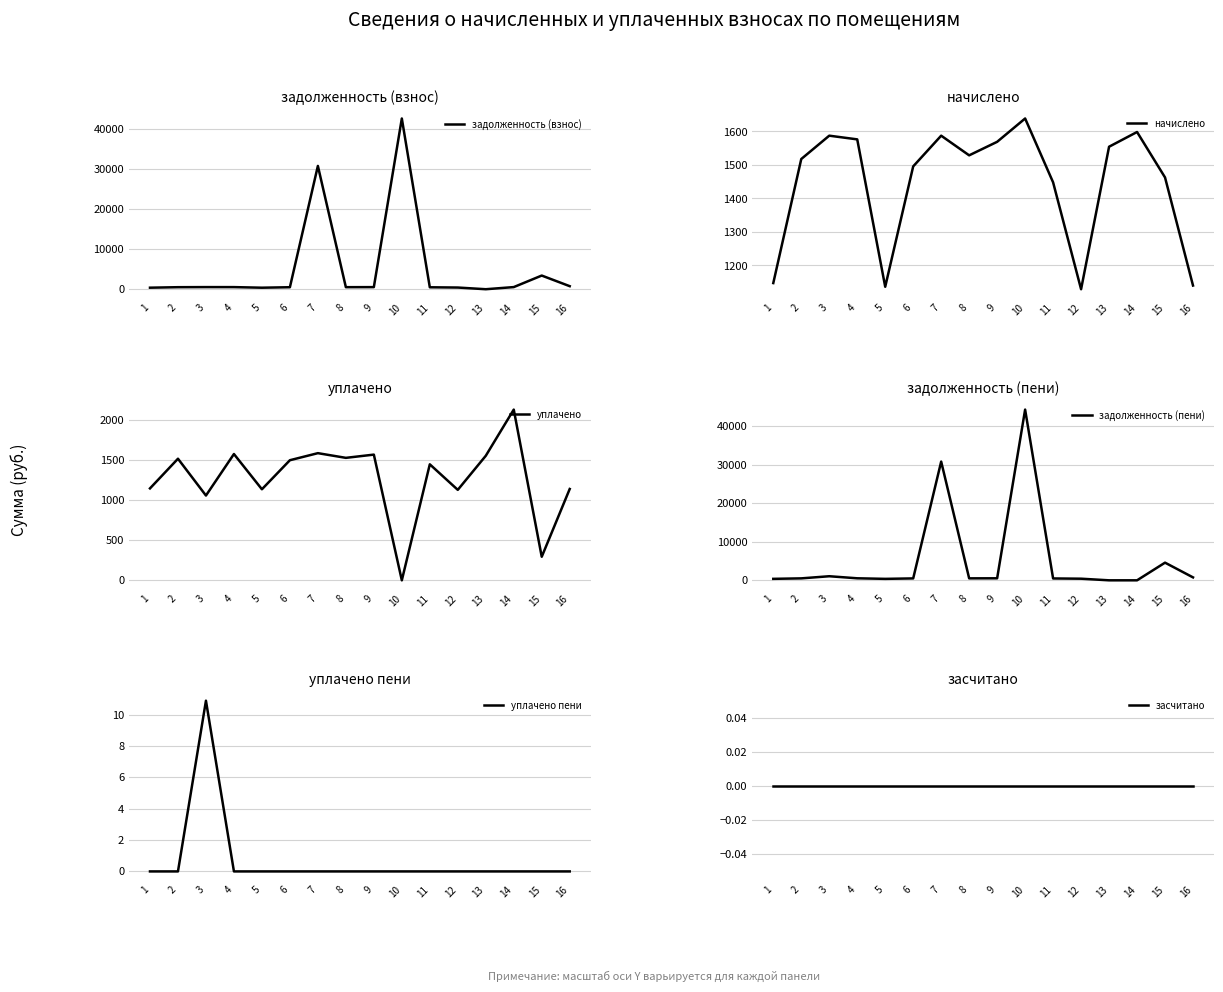

Rank the categories by задолженность (взнос) value from lowest to highest.

13, 5, 1, 12, 11, 6, 2, 8, 9, 4, 3, 14, 16, 15, 7, 10